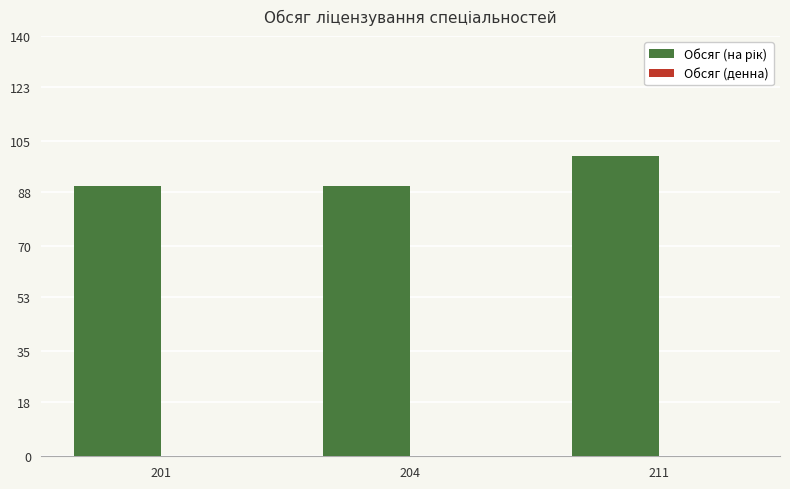

Approximately how many times larger is the value at 211 compared to 201?

1.1